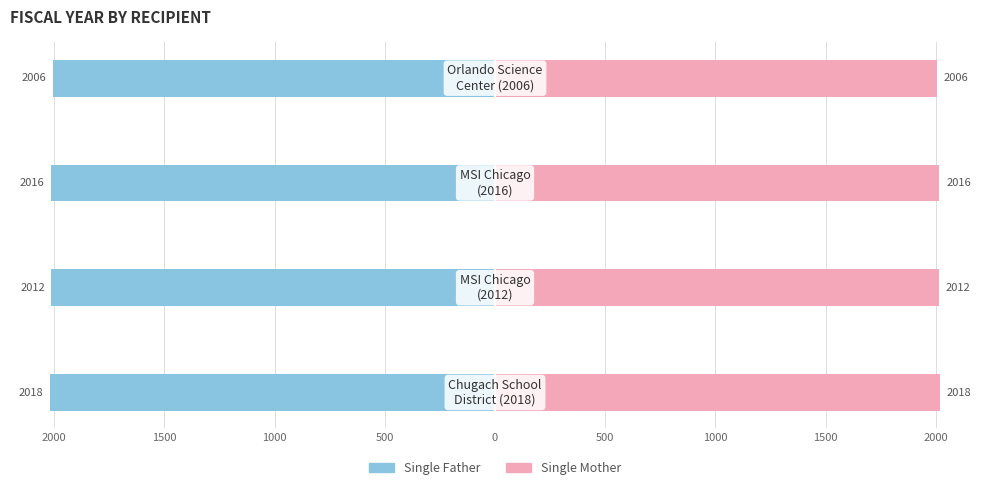

What are all the series names shown in the legend?

Single Father, Single Mother